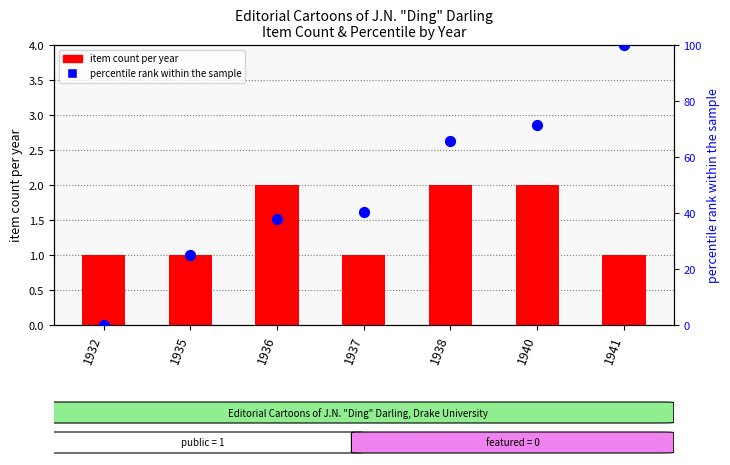

What are all the series names shown in the legend?

item count per year, percentile rank within the sample